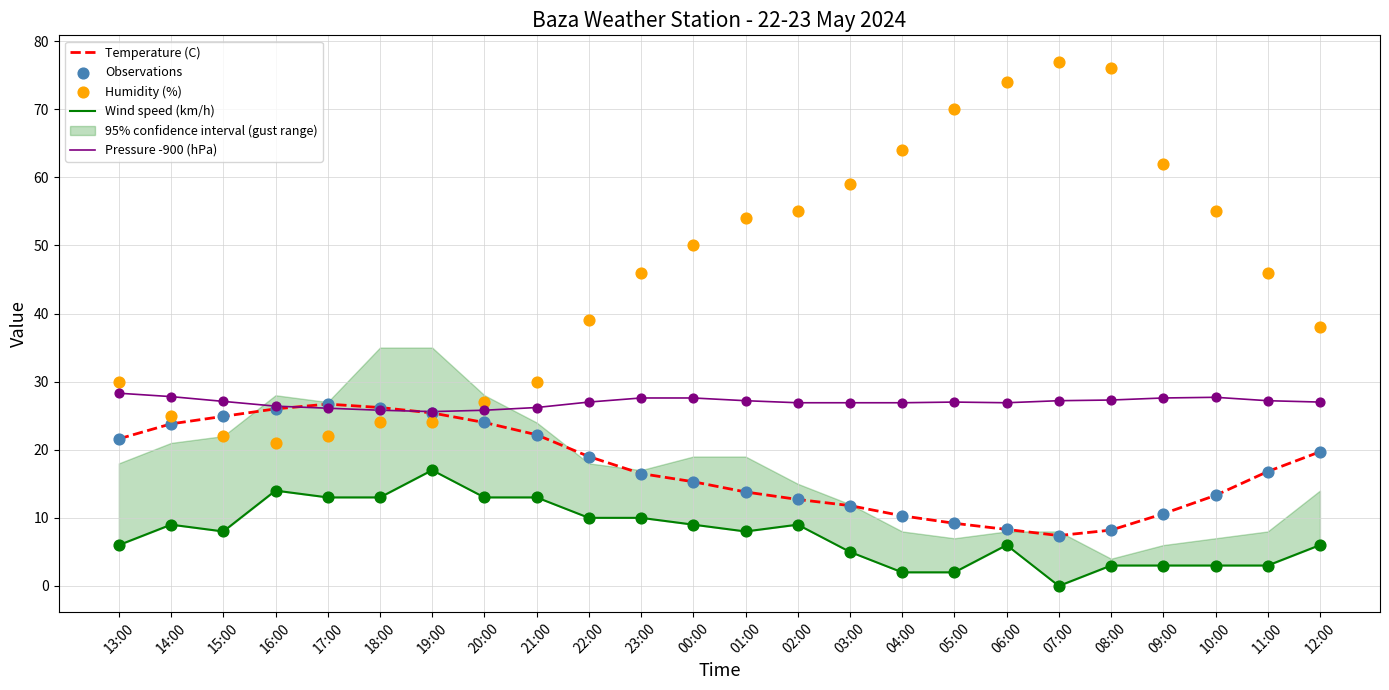

Which series contains the highest Y value?

Humidity (%)